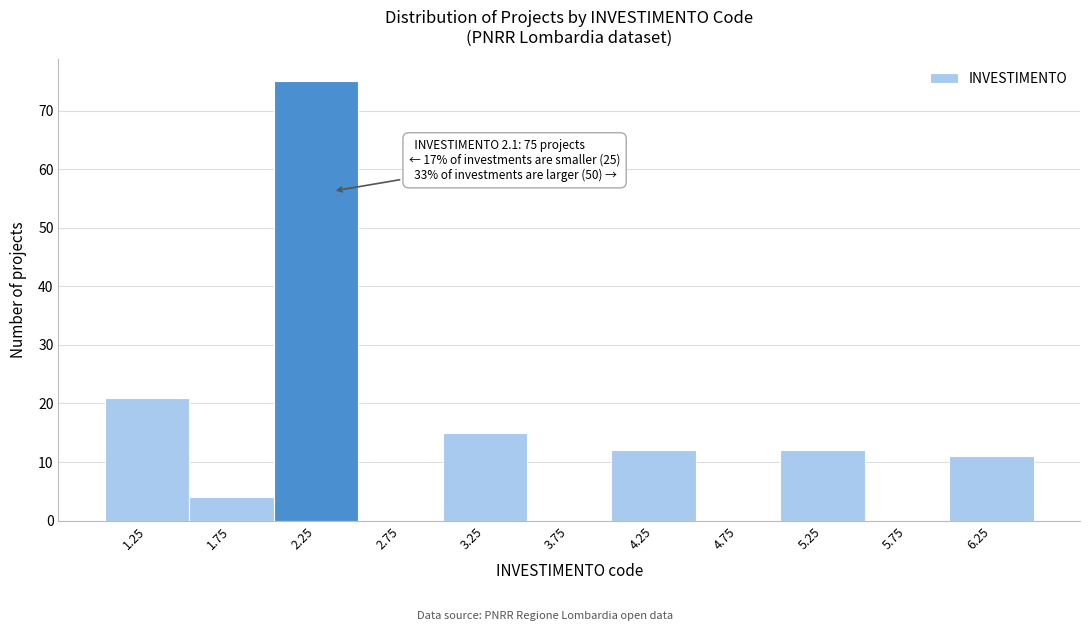

Which range on the x-axis has the tallest bar?

2.0 to 2.5